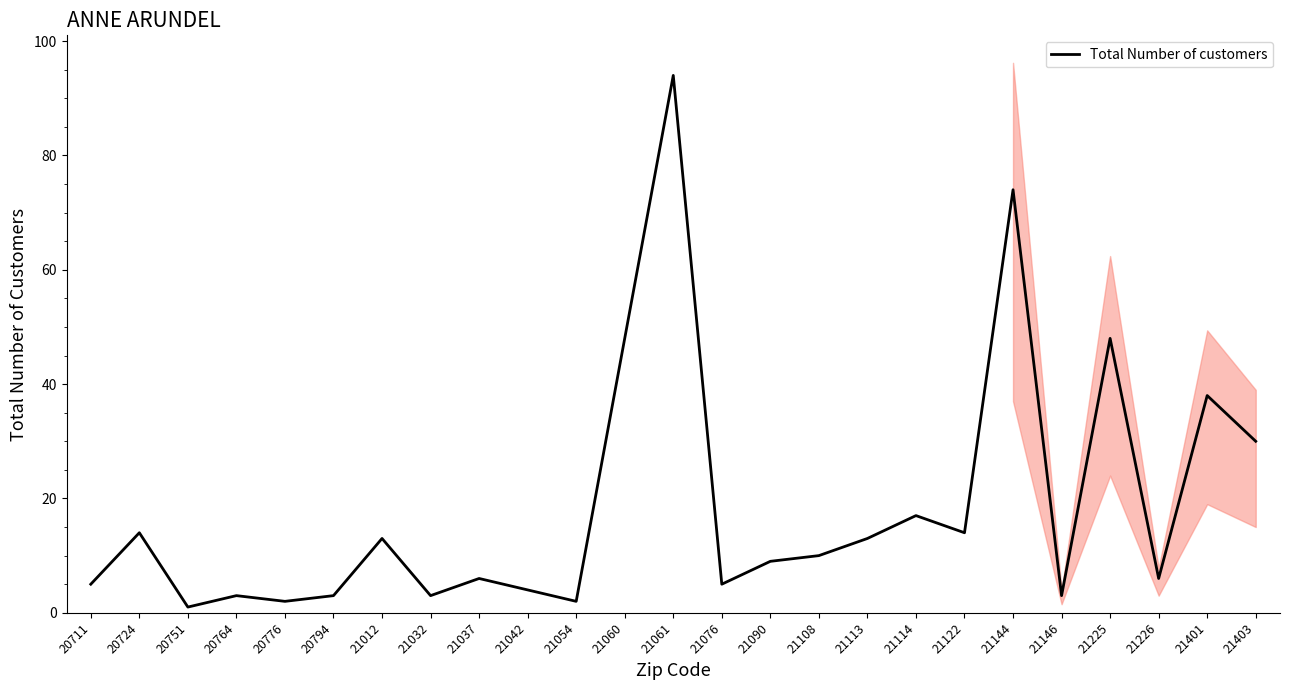

How many data points are less than 9?

12